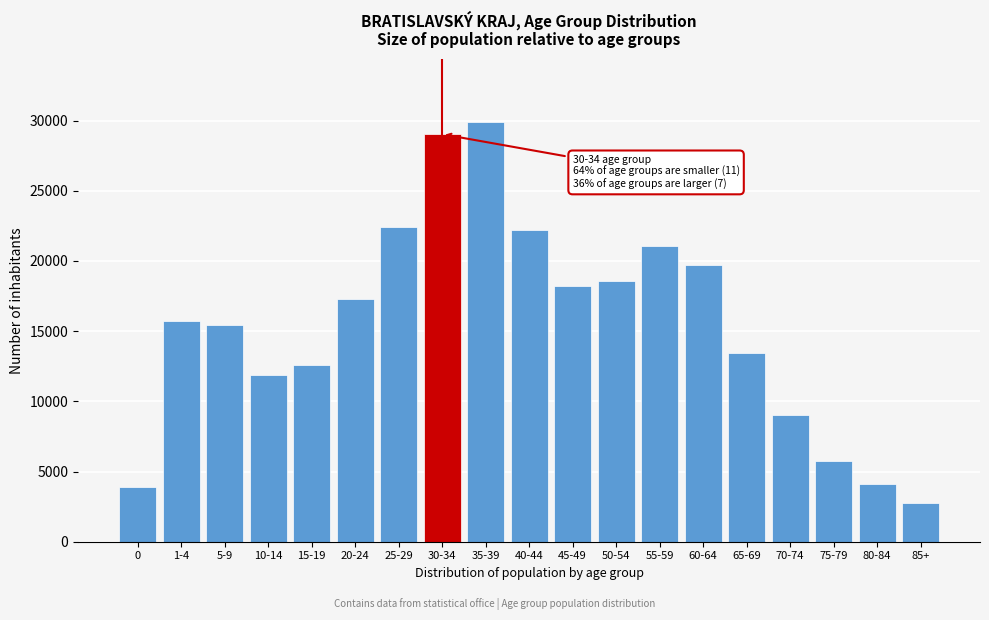

Reading left to right, list all the values displayed in this chart.

3863	15698	15436	11886	12569	17319	22420	29035	29901	22183	18227	18607	21083	19699	13474	9054	5742	4088	2742